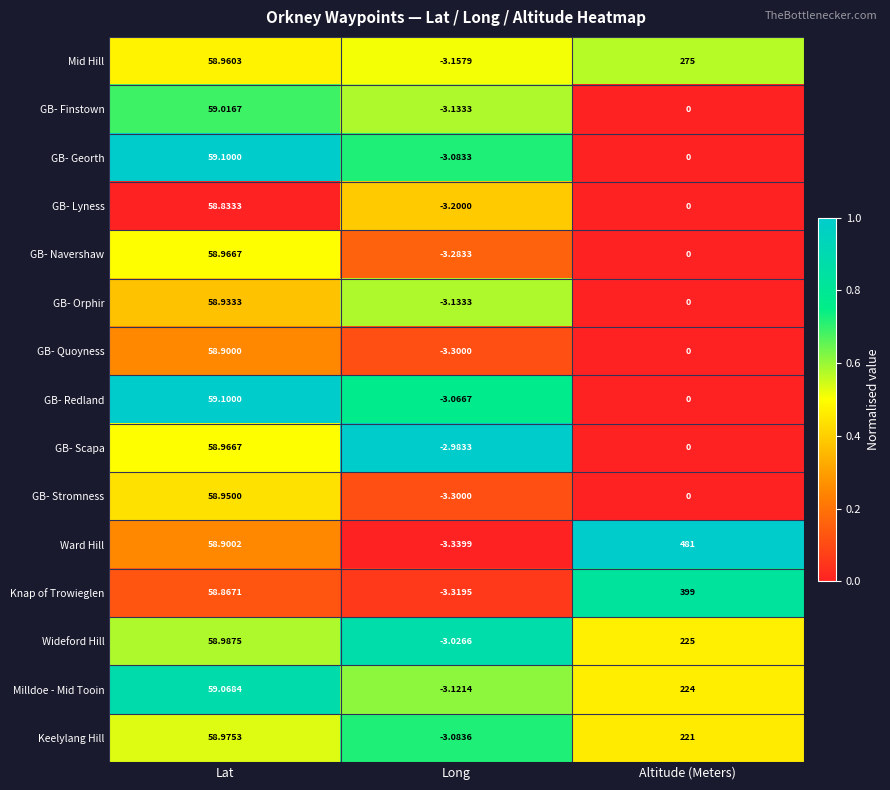

Where does the Milldoe - Mid Tooin series first go above 59?

Lat